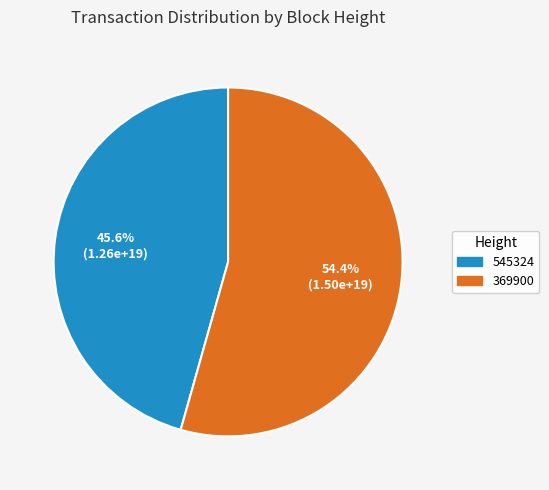

The 369900 slice represents 64% of the pie. True or false?

False